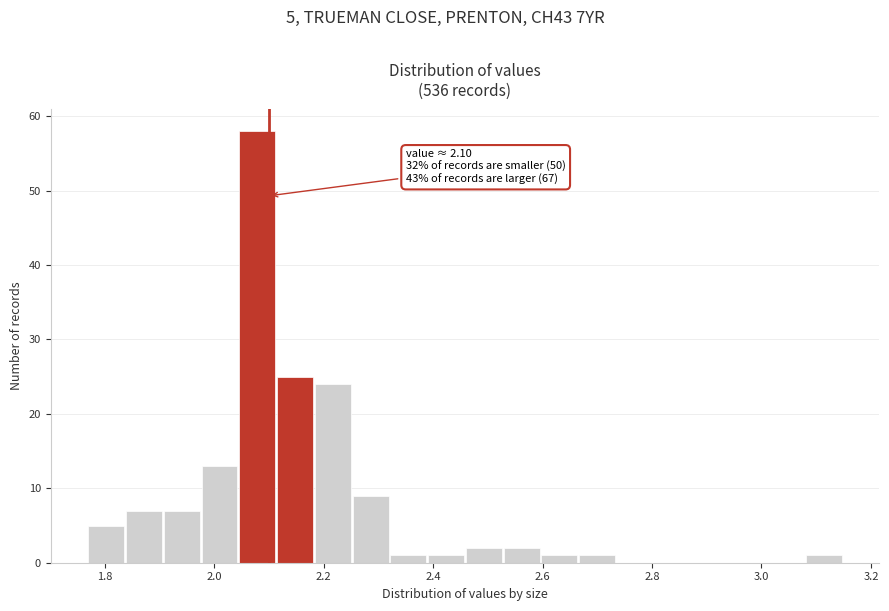

Read against the x-axis, roughly where is the centre of the tallest bar?

2.08